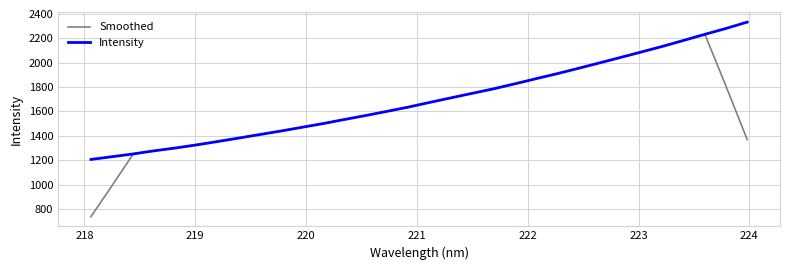

What is the greatest value displayed?

2333.3